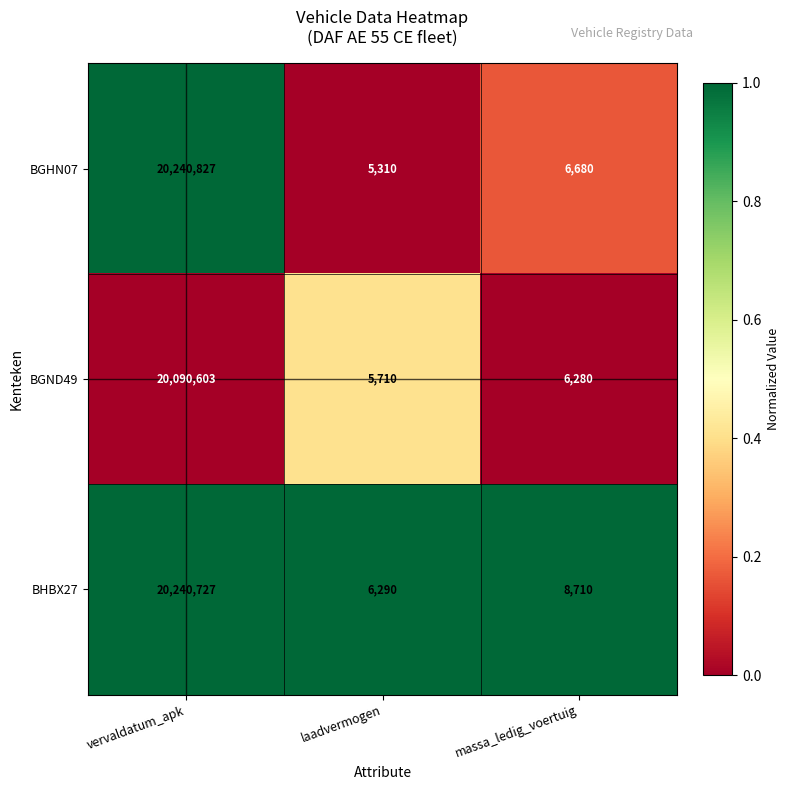

How many categories are shown in the chart?

3